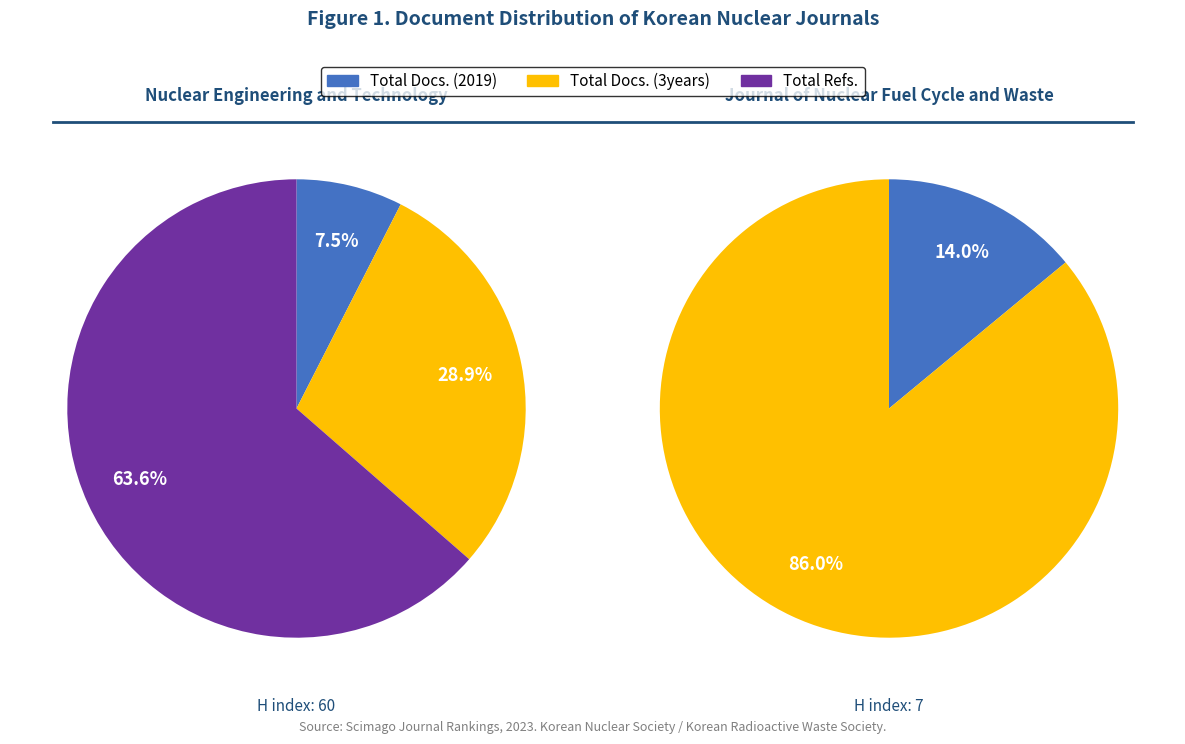

Which category accounts for the majority?

Total Refs.